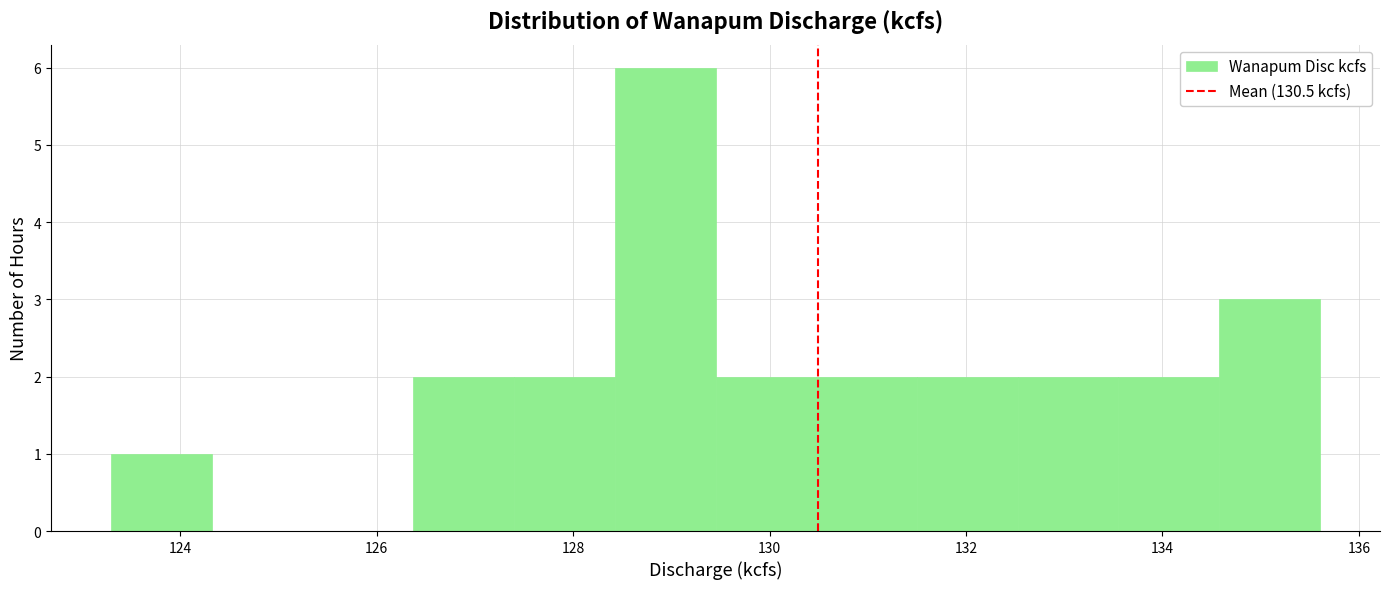

Reading left to right, transcribe this chart: for each bar, give the range it covers on the x-axis and its height. Neither the bar edges nor the heights are printed on the chart, so give them approximately, as read against the axes.

123.4 to 124.4: 1
124.4 to 125.4: 0
125.4 to 126.4: 0
126.4 to 127.4: 2
127.4 to 128.4: 2
128.4 to 129.4: 6
129.4 to 130.4: 2
130.4 to 131.6: 2
131.6 to 132.6: 2
132.6 to 133.6: 2
133.6 to 134.6: 2
134.6 to 135.6: 3